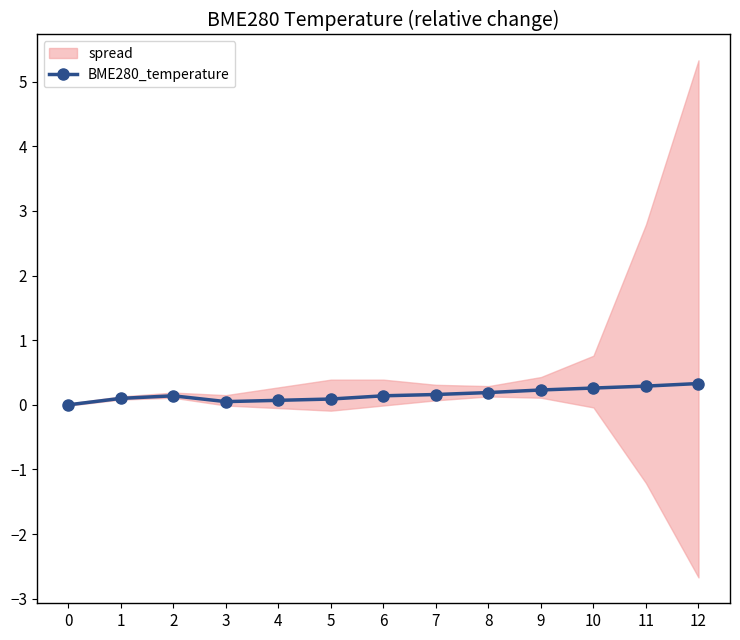

Does the chart have visible grid lines?

No